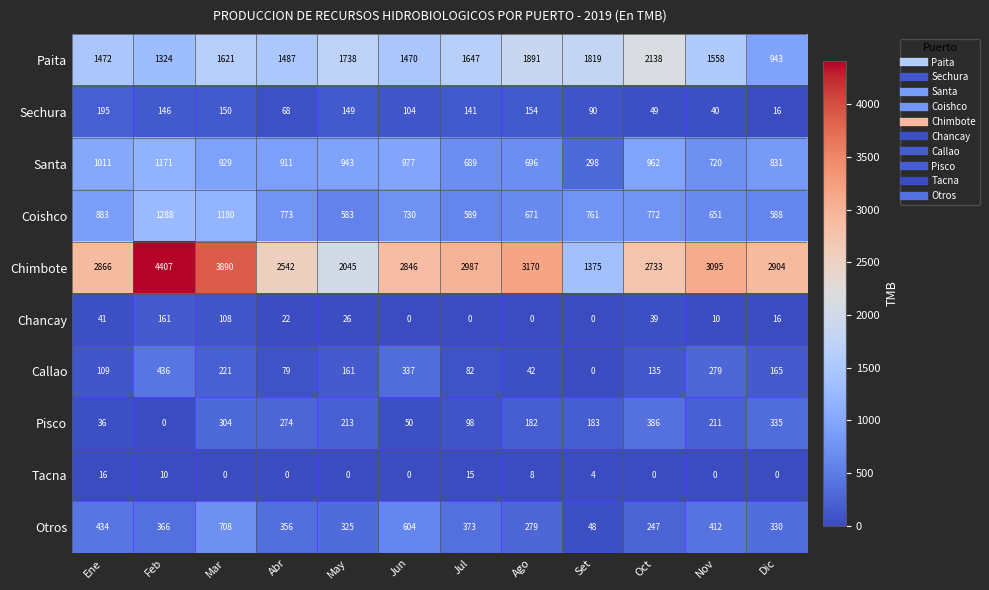

What is the sum of the Otros values at Ene and Feb?

800